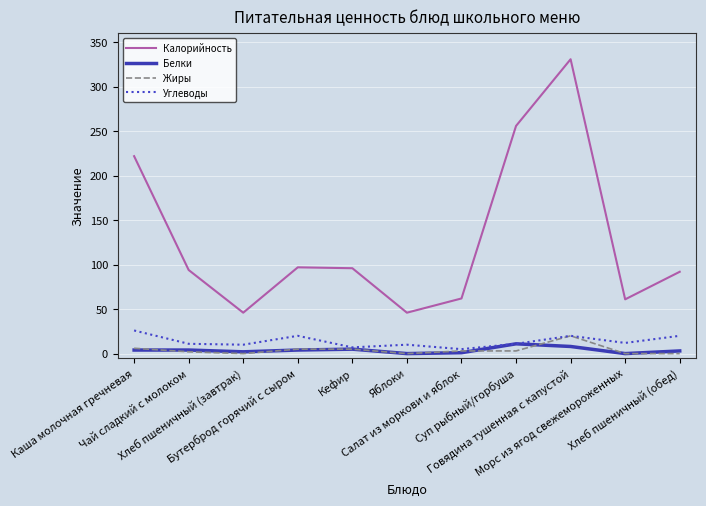

Which series has the largest total across all categories?

Калорийность